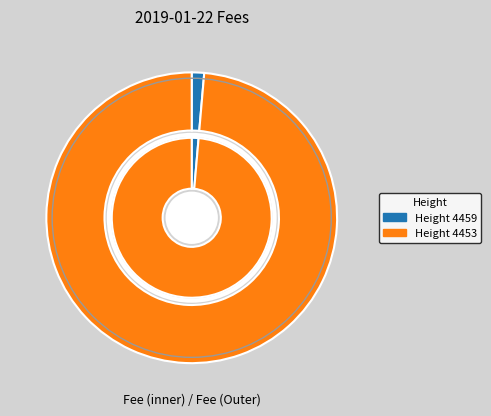

To the nearest percent, what is the difference between the 4453 and 4459 slice percentages?

97%